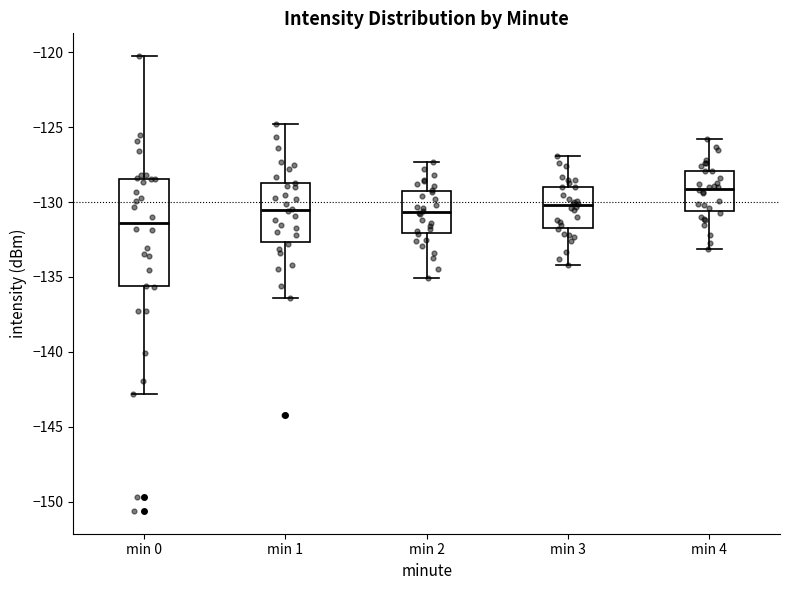

Which box is the tallest, from its lower edge to its upper edge?

min 0